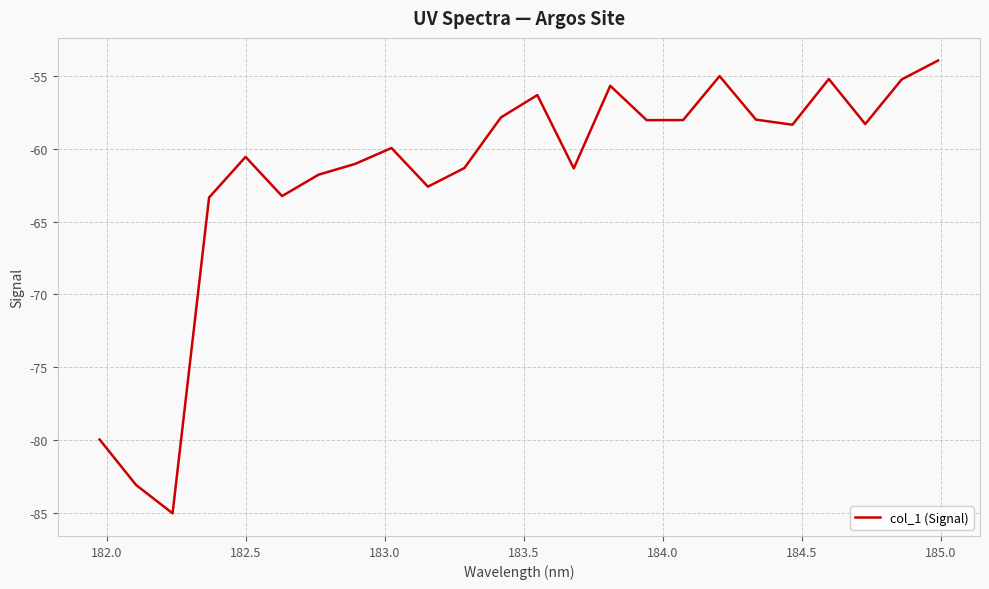

What is the difference between the second highest and second lowest values?

28.1